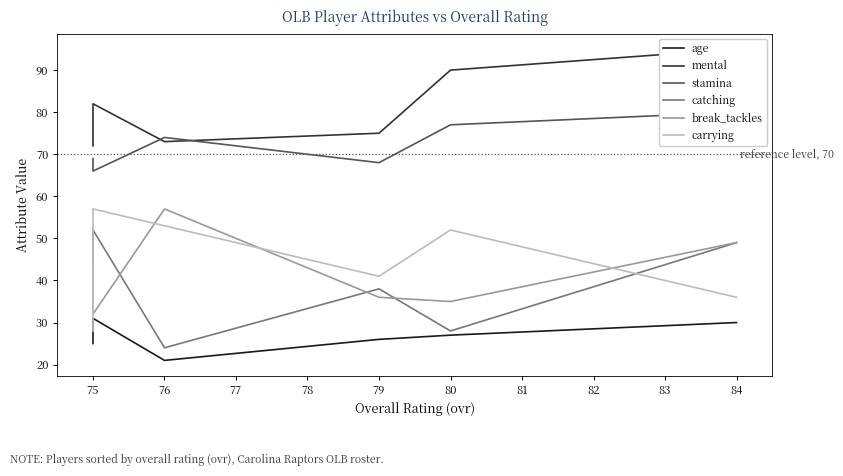

True or false: mental and age cross at least once.

False